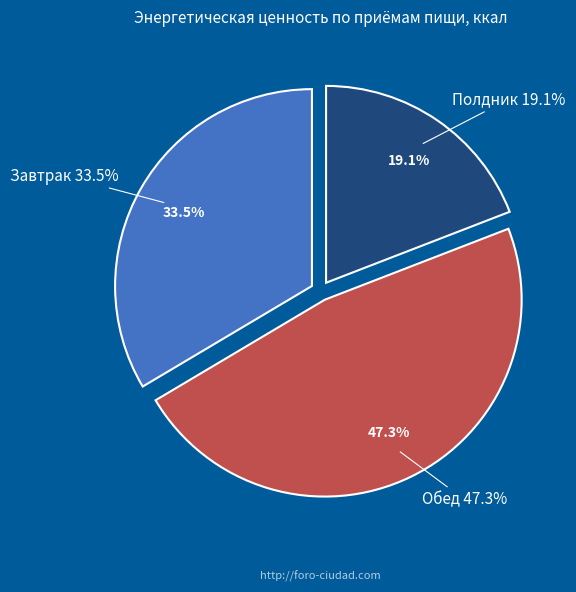

True or false: Завтрак accounts for 27% of the total.

False